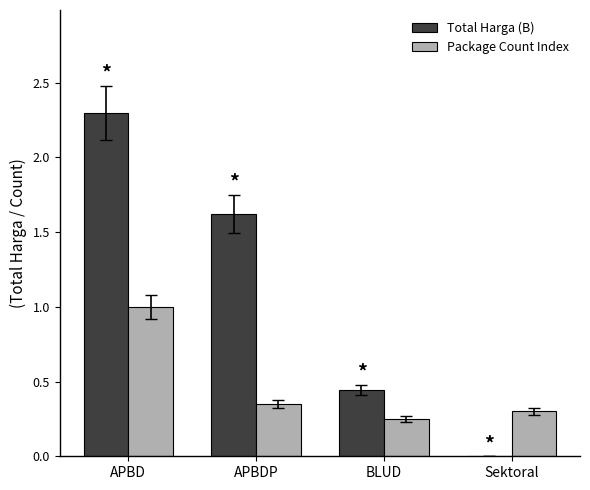

Are the bars grouped side by side (vs. stacked)?

Yes